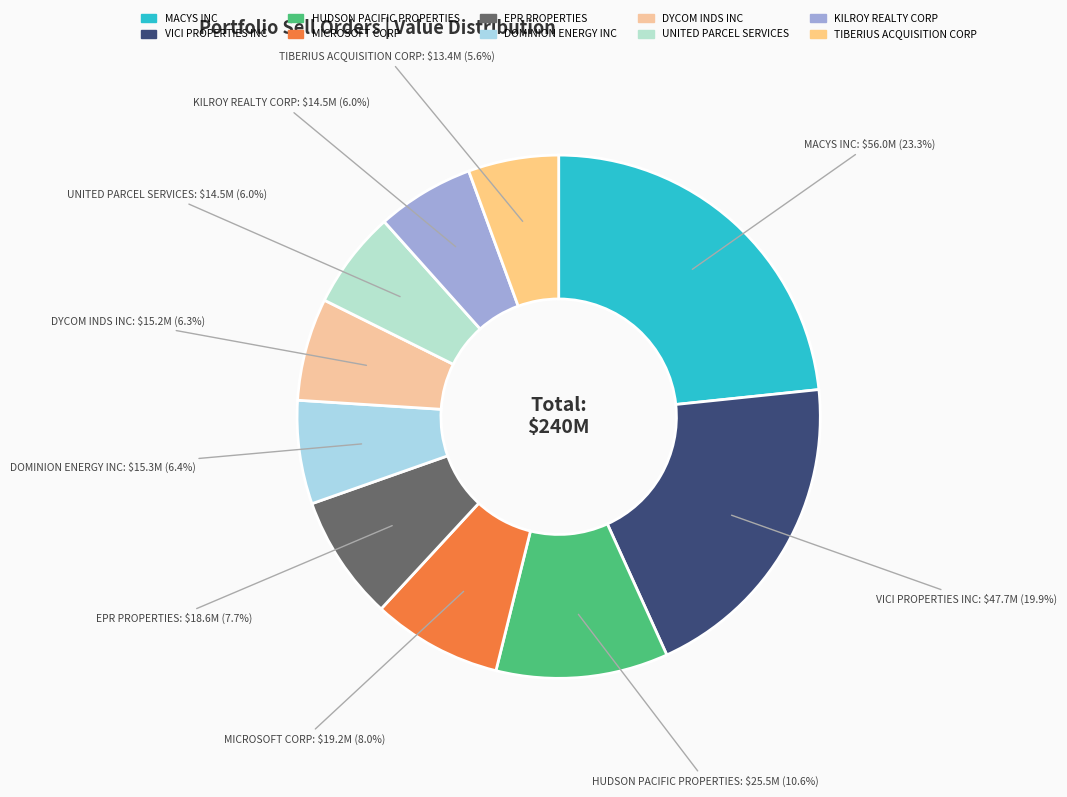

To the nearest percent, what is the average slice percentage?

10%